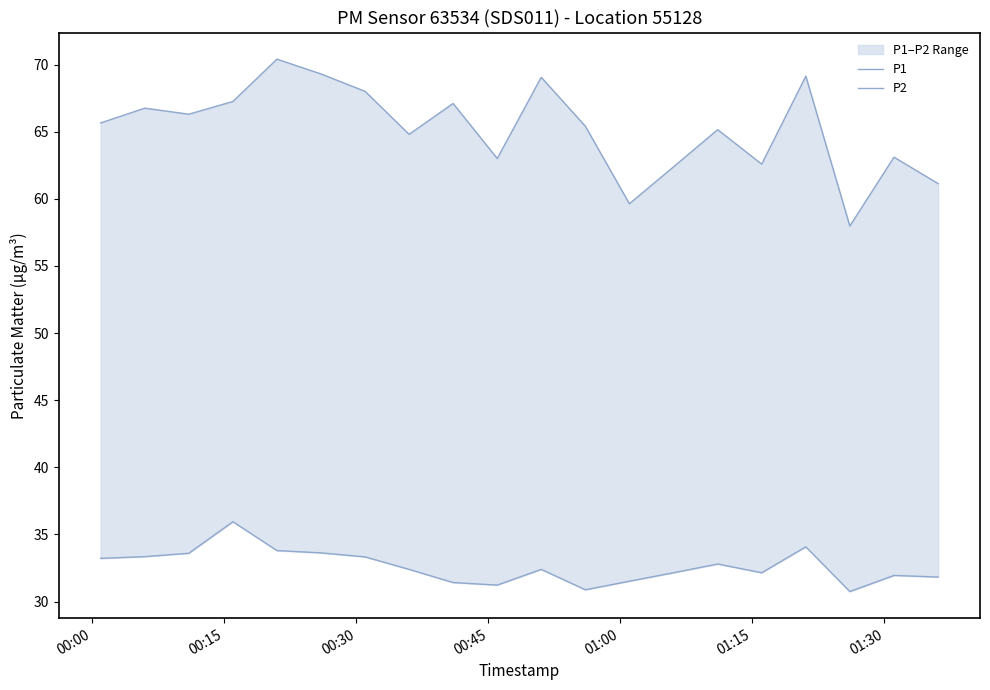

What is the sum of all P1 values?

1304.1